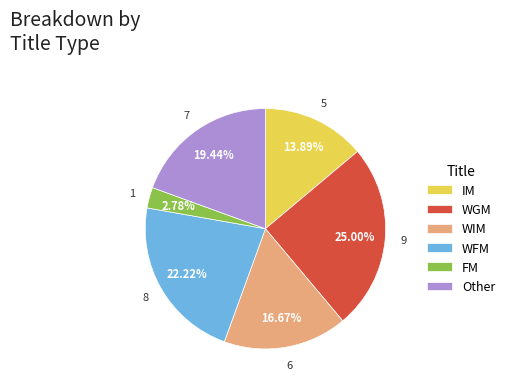

Which category has the smallest portion of the pie?

FM